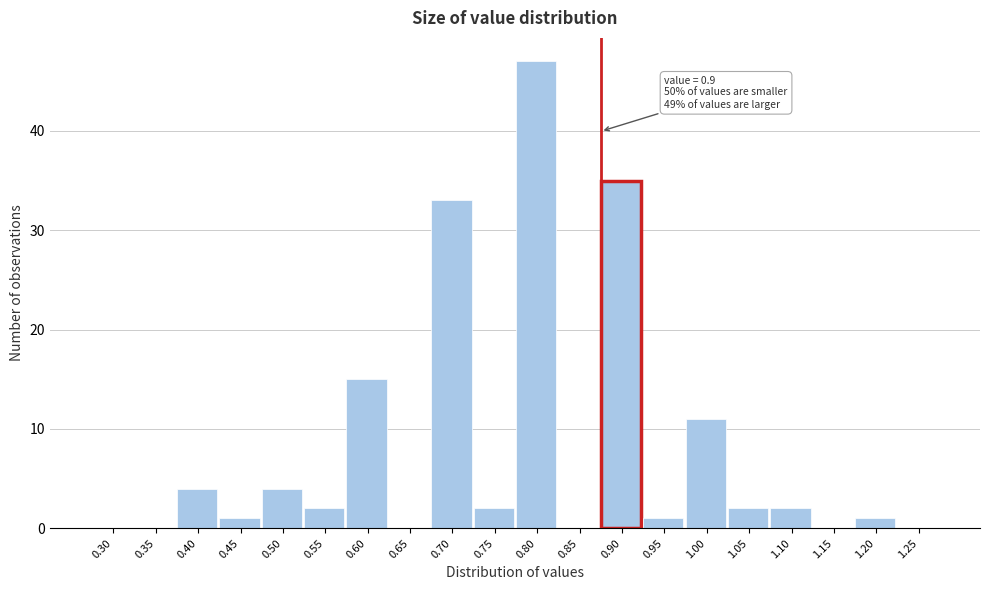

Reading right to left, transcribe all the data shown in this chart.

1.25=0	1.20=1	1.15=0	1.10=2	1.05=2	1.00=11	0.95=1	0.90=35	0.85=0	0.80=47	0.75=2	0.70=33	0.65=0	0.60=15	0.55=2	0.50=4	0.45=1	0.40=4	0.35=0	0.30=0